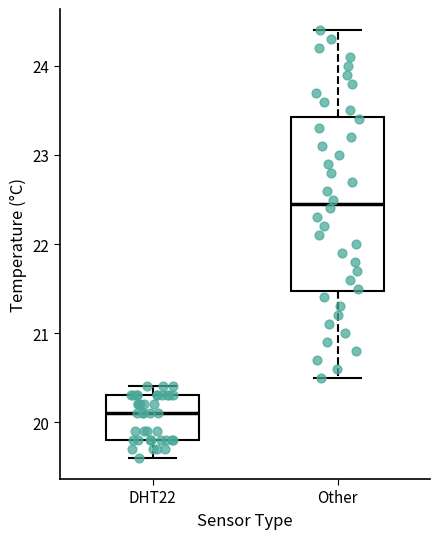

Reading left to right, read every box against the y-axis: the position of its median line, the range the box covers, and the ends of its whiskers. The values are not printed on the chart, so give them approximately, as read against the axis.

DHT22: median 20.1, box 19.8 to 20.3, whiskers 19.6 to 20.4
Other: median 22.5, box 21.5 to 23.4, whiskers 20.5 to 24.4